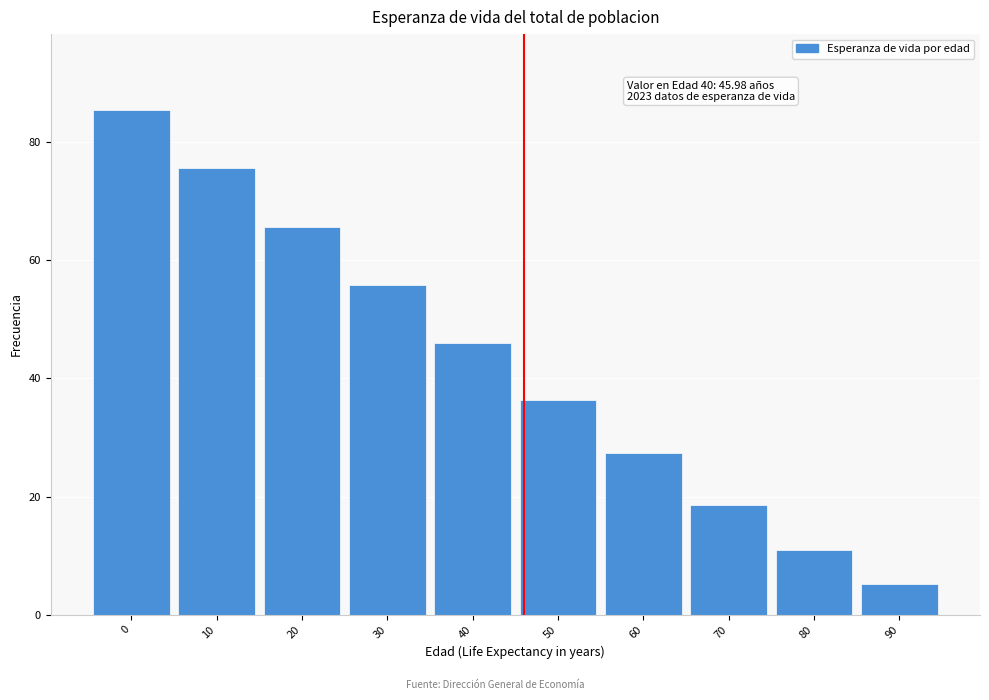

Reading right to left, list all the values displayed in this chart.

5.1	11.0	18.6	27.4	36.3	46.0	55.9	65.7	75.6	85.5